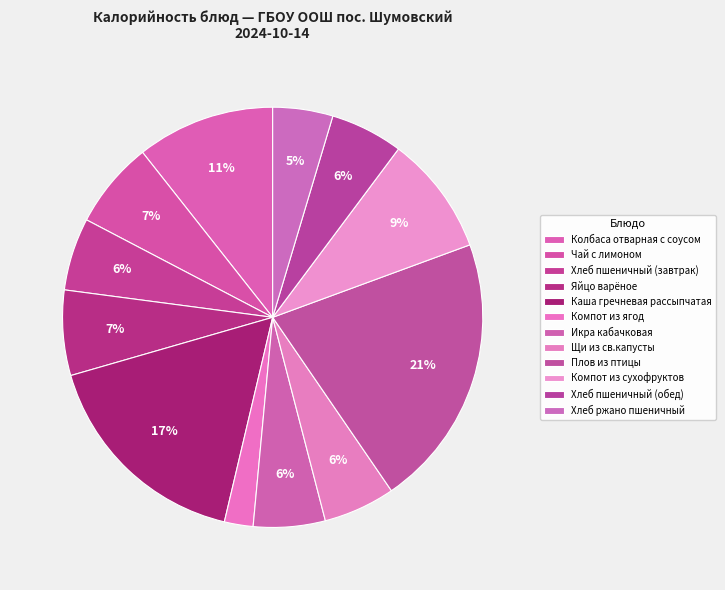

To the nearest percent, what is the average slice percentage?

8%